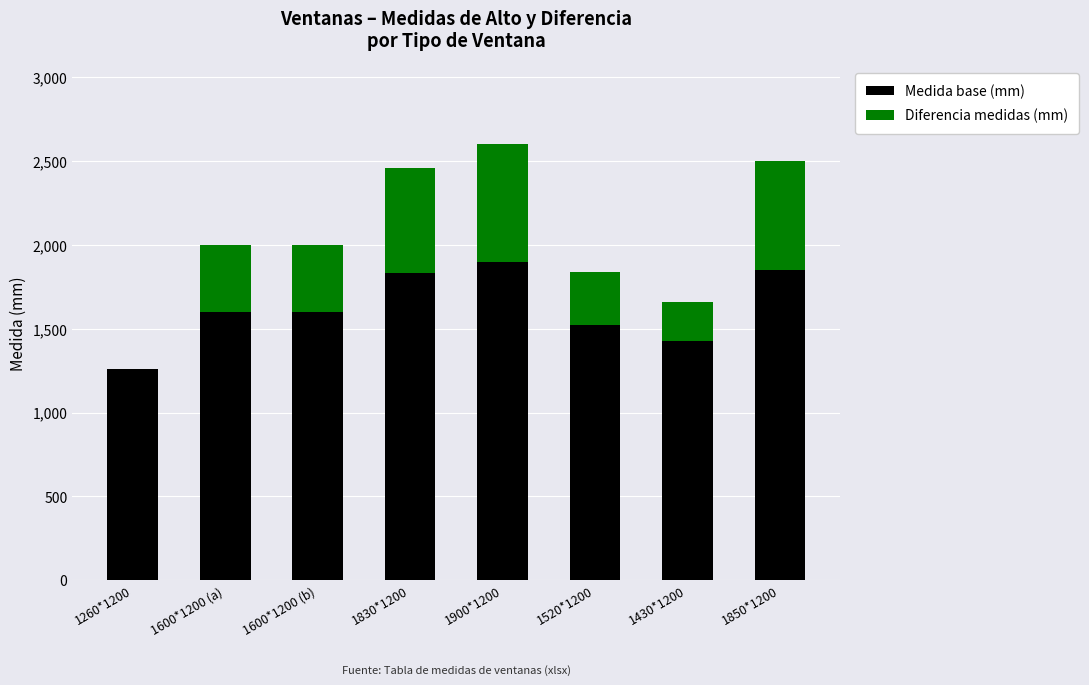

The Medida base (mm) series shows 1600 at 1600*1200 (b). True or false?

True